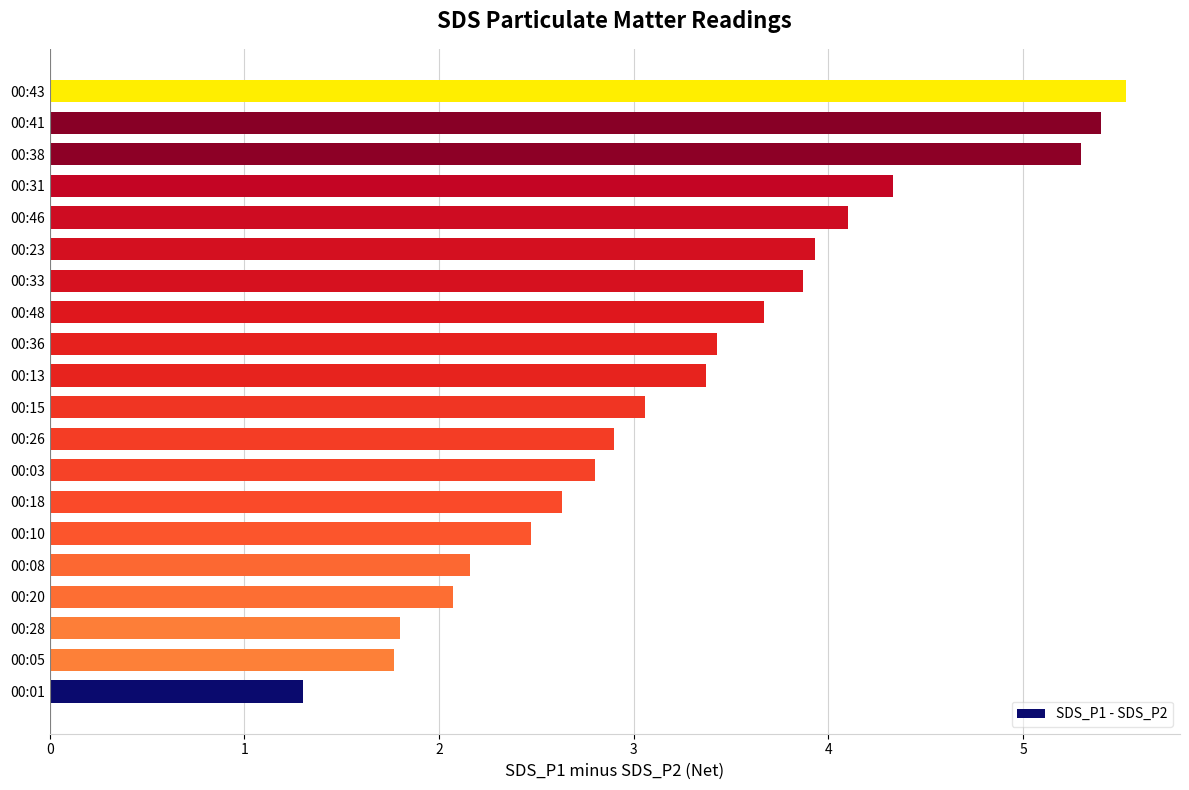

How many data points are less than 3?

9